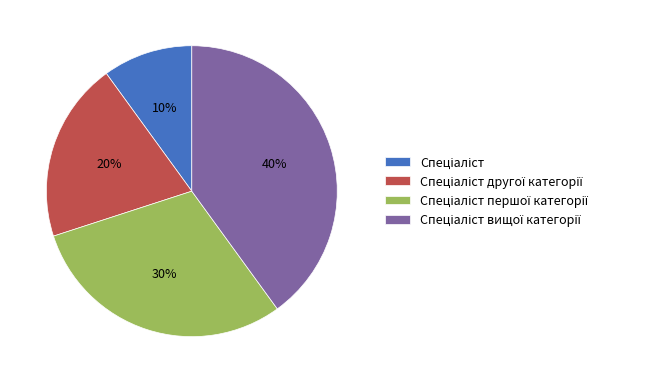

Is there a majority slice in this chart?

No